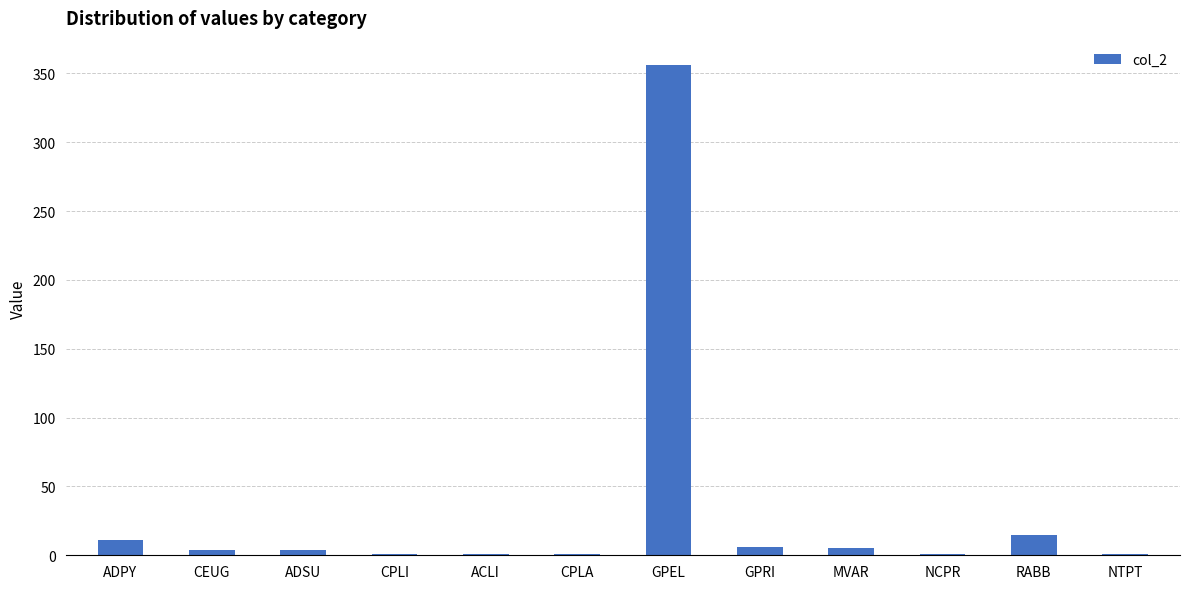

The value at GPEL is 356. True or false?

True